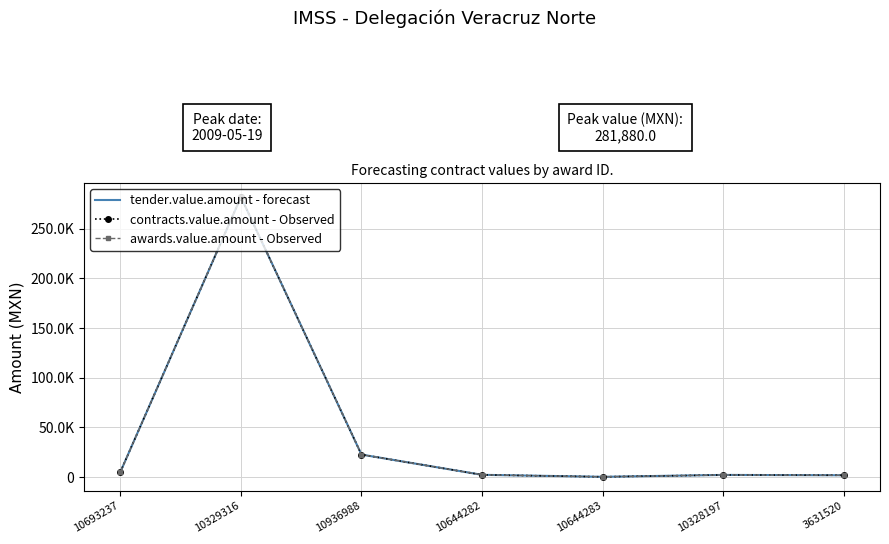

What is the lowest value of the contracts.value.amount - Observed series?

331.8